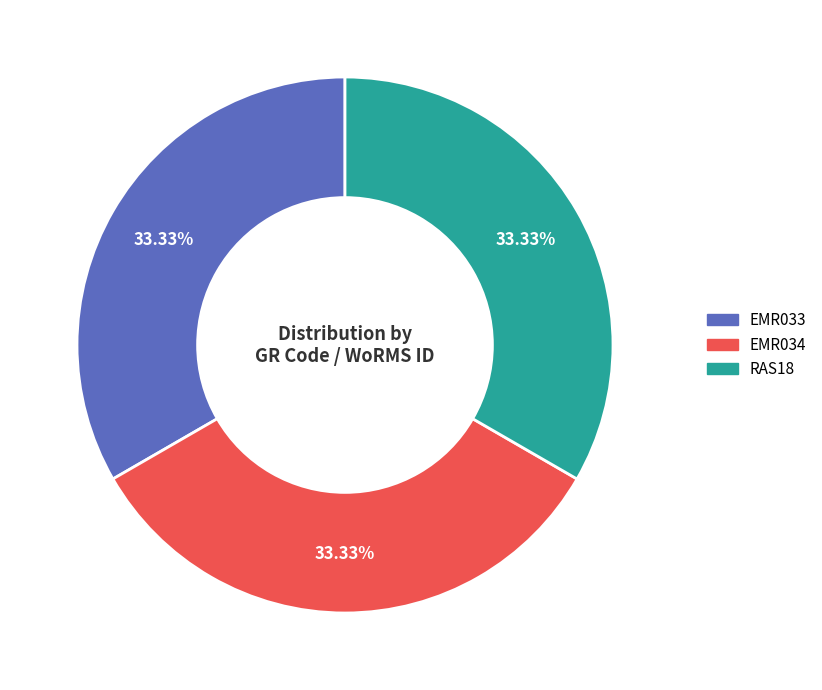

To the nearest percent, what is the average slice percentage?

33%